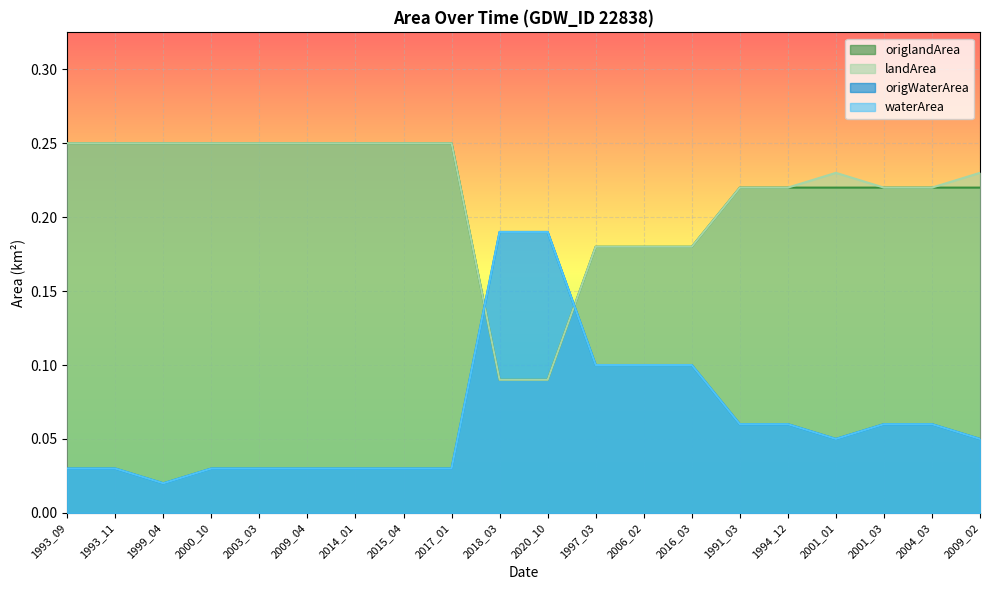

How many lines are shown in the chart?

4